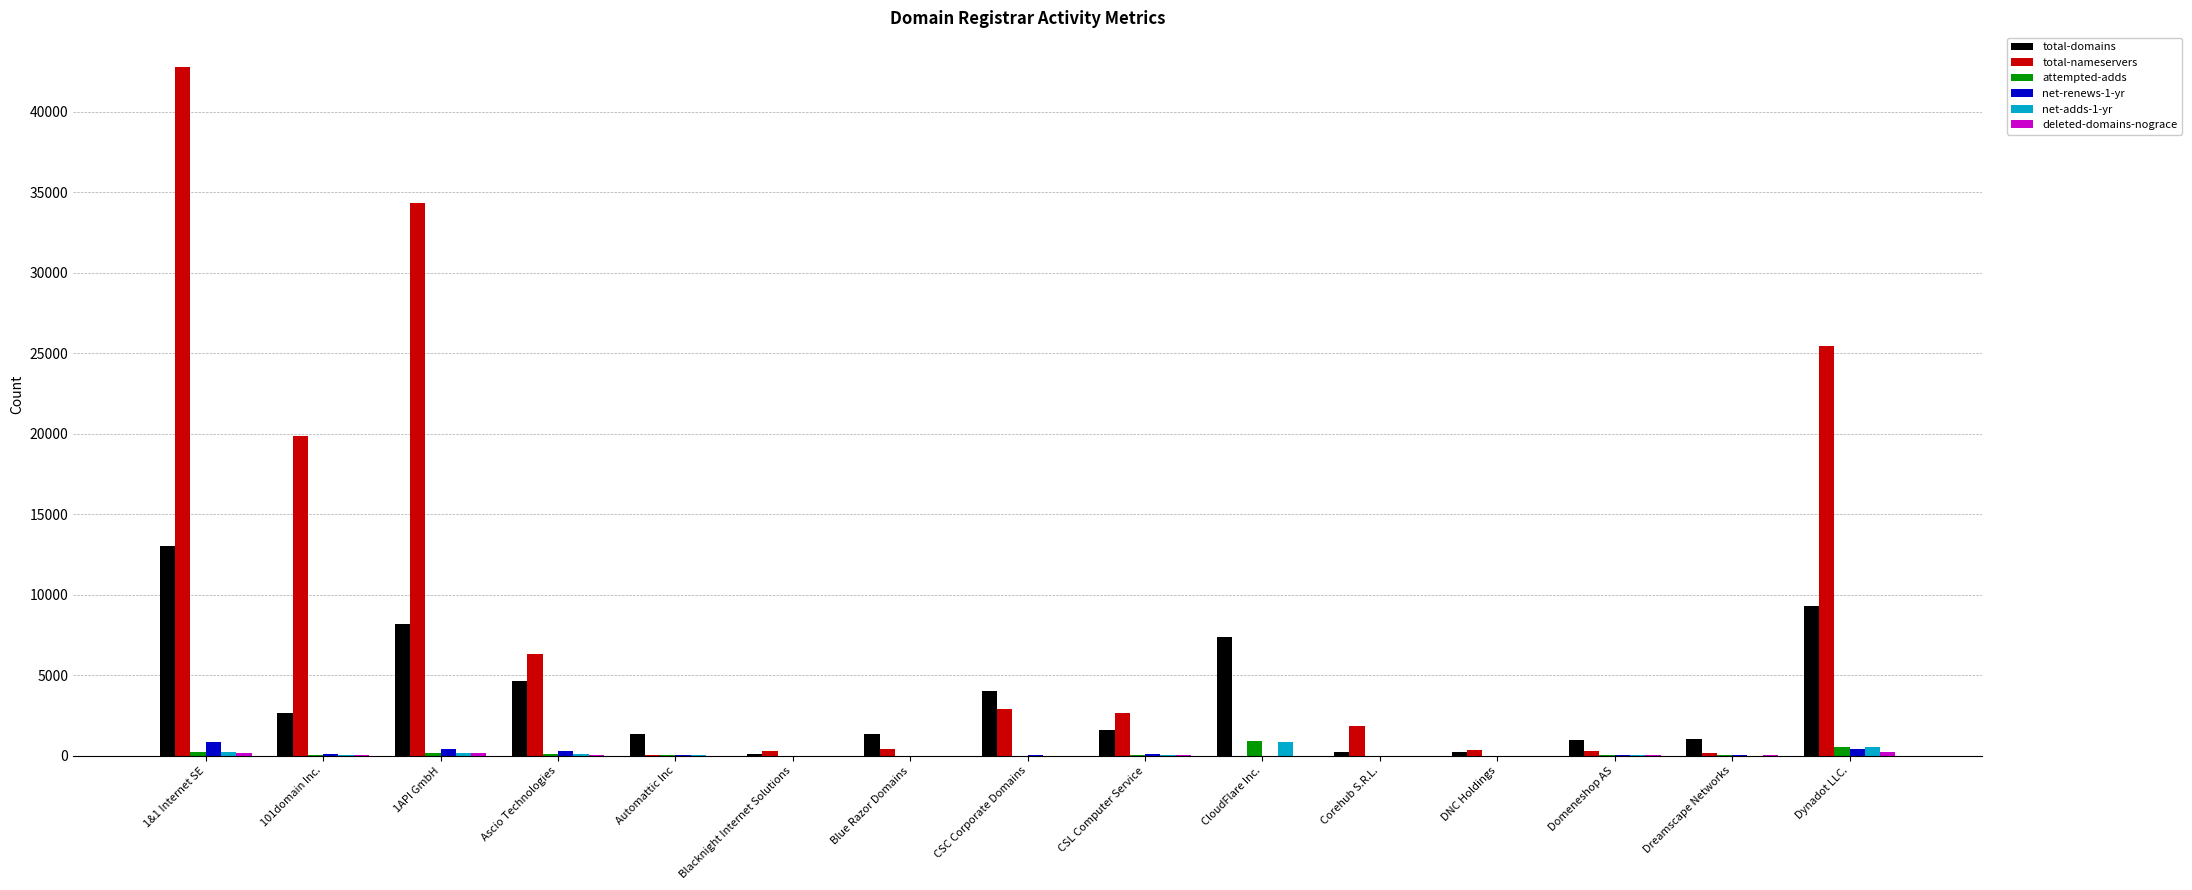

Which series changed the most between Corehub S.R.L. and Dynadot LLC.?

total-nameservers